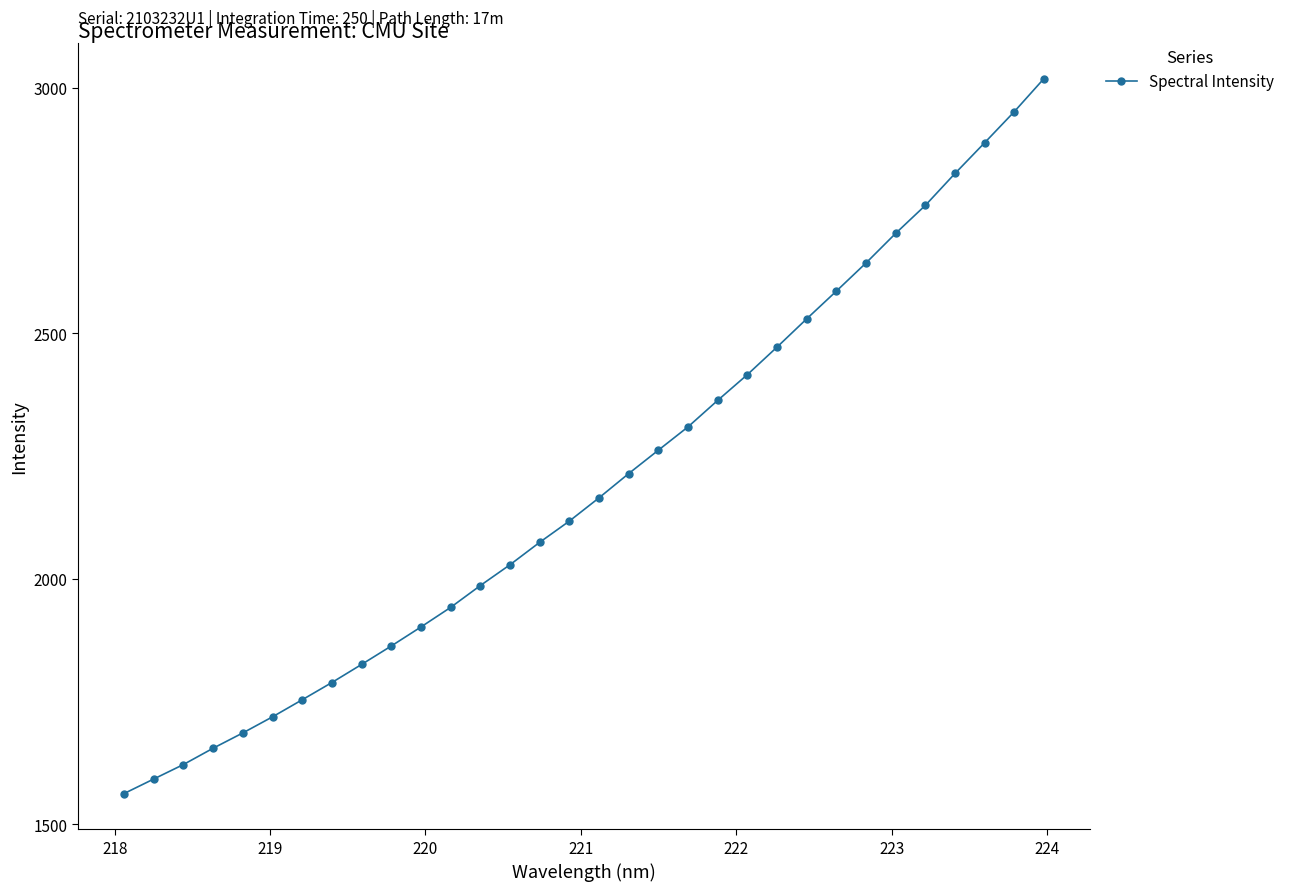

How many values are below 2164?

16